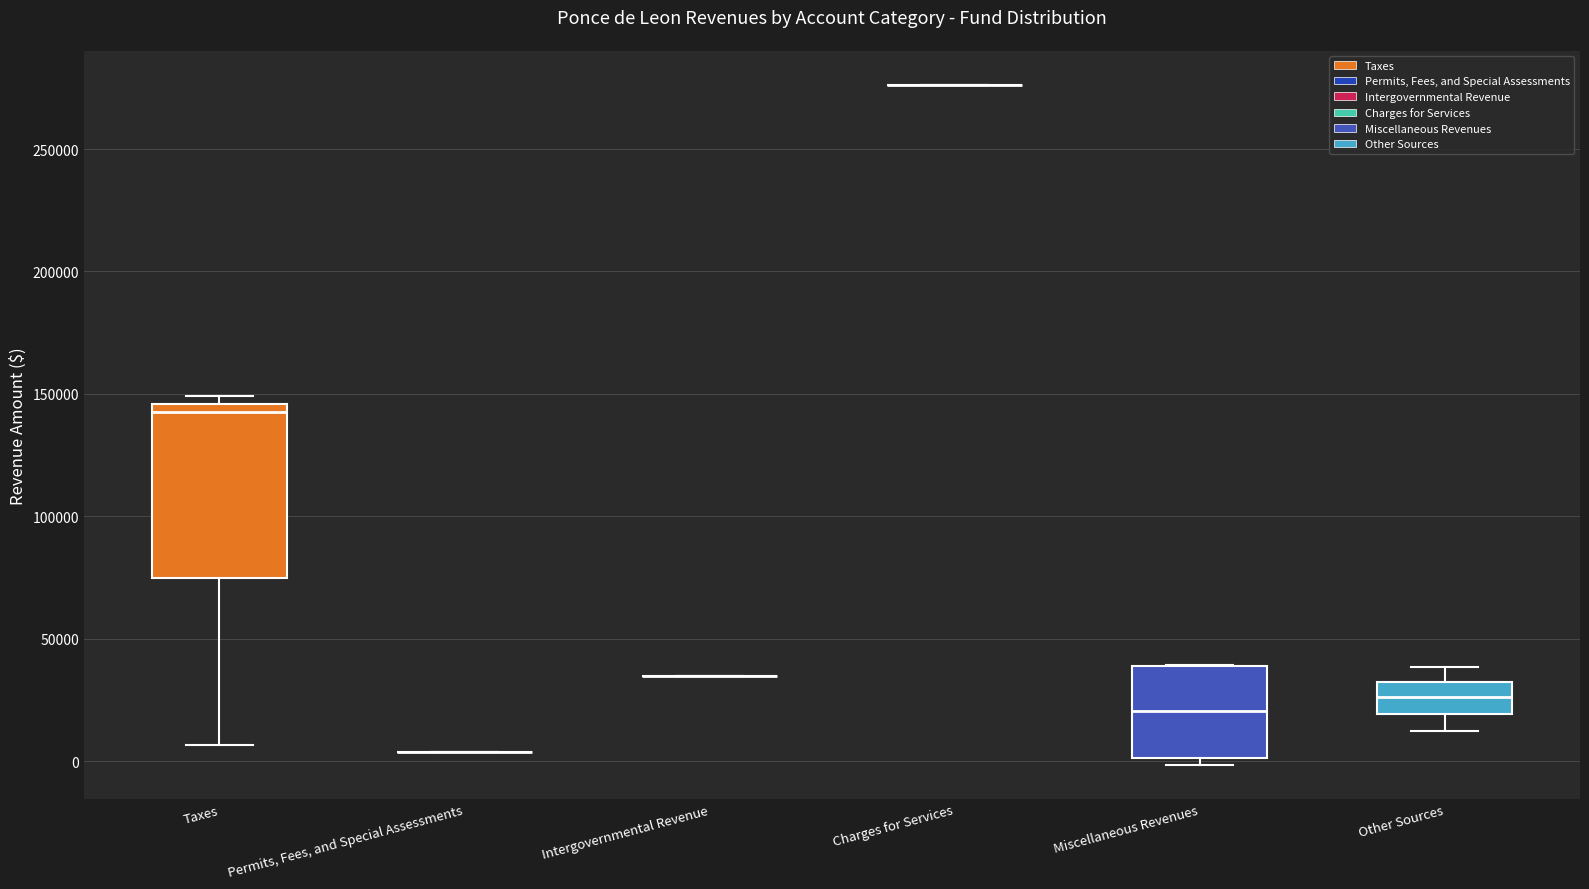

Reading left to right, transcribe this box plot: for each box, give where its median line is, the range the box spans, and where its two whiskers end, as read against the y-axis. The values are not printed on the chart, so give them approximately, as read against the axis.

Taxes: median 145000 (just below the box's upper edge), box 75000 to 145000, whiskers 5000 to 150000
Permits, Fees, and Special Assessments: box collapsed to a line at 5000, whiskers 5000 to 5000
Intergovernmental Revenue: box collapsed to a line at 35000, whiskers 35000 to 35000
Charges for Services: box collapsed to a line at 275000, whiskers 275000 to 275000
Miscellaneous Revenues: median 20000, box 0 to 40000, whiskers 0 (just below the box's lower edge) to 40000
Other Sources: median 25000, box 20000 to 30000, whiskers 10000 to 40000